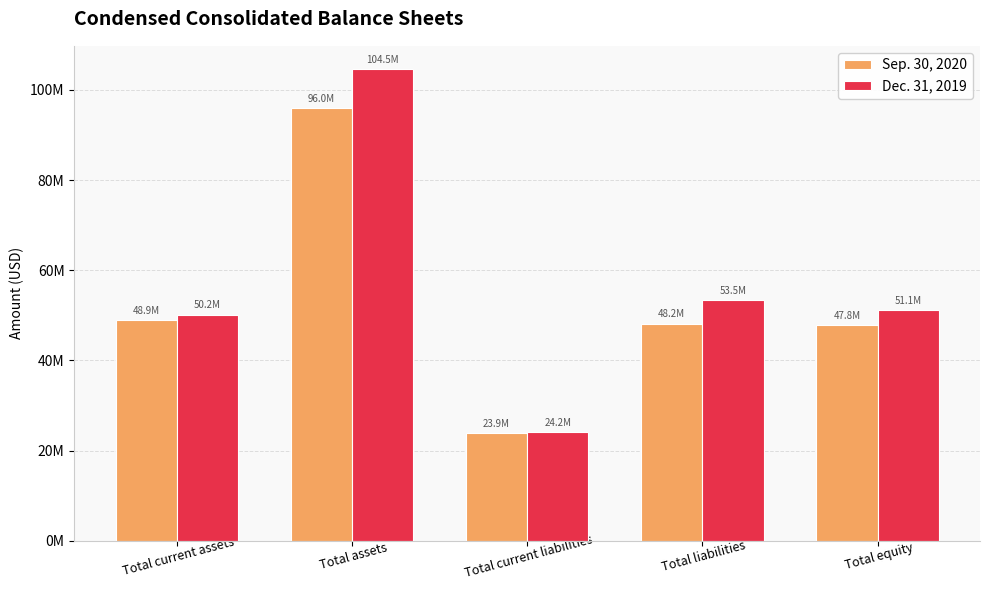

Rank the series at Total assets from highest to lowest value.

Dec. 31, 2019, Sep. 30, 2020